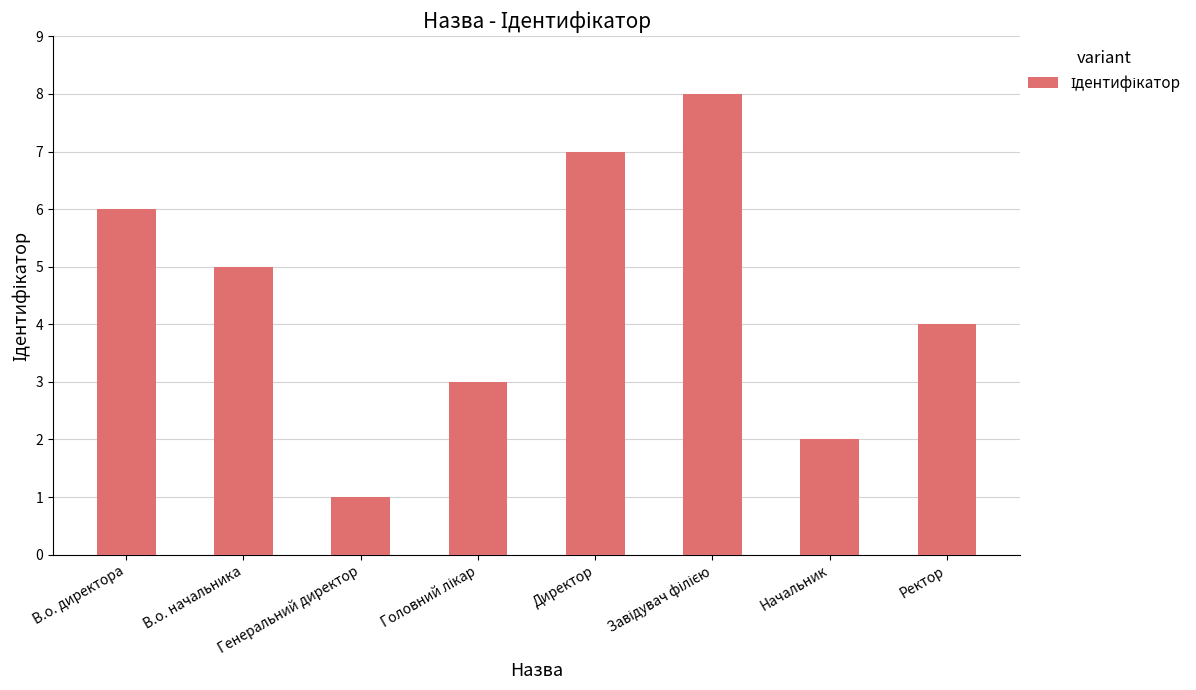

Which has a higher value, Директор or В.о. начальника?

Директор